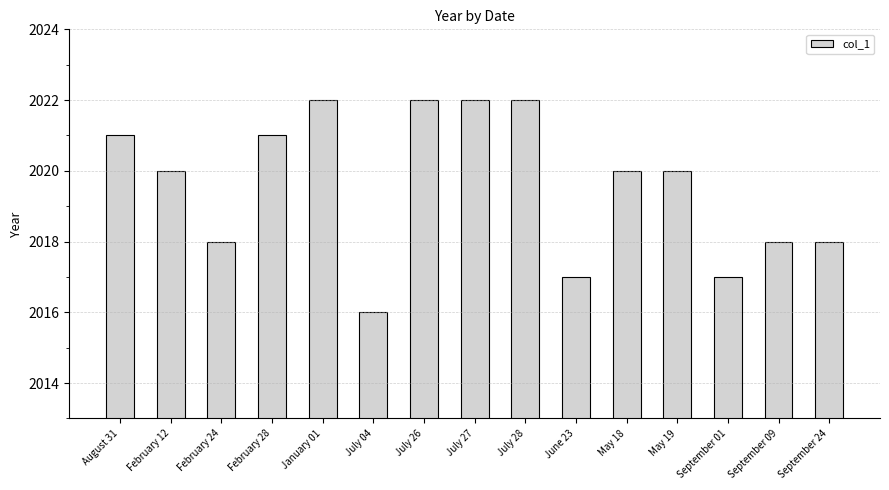

What is the minimum value shown in the chart?

2016